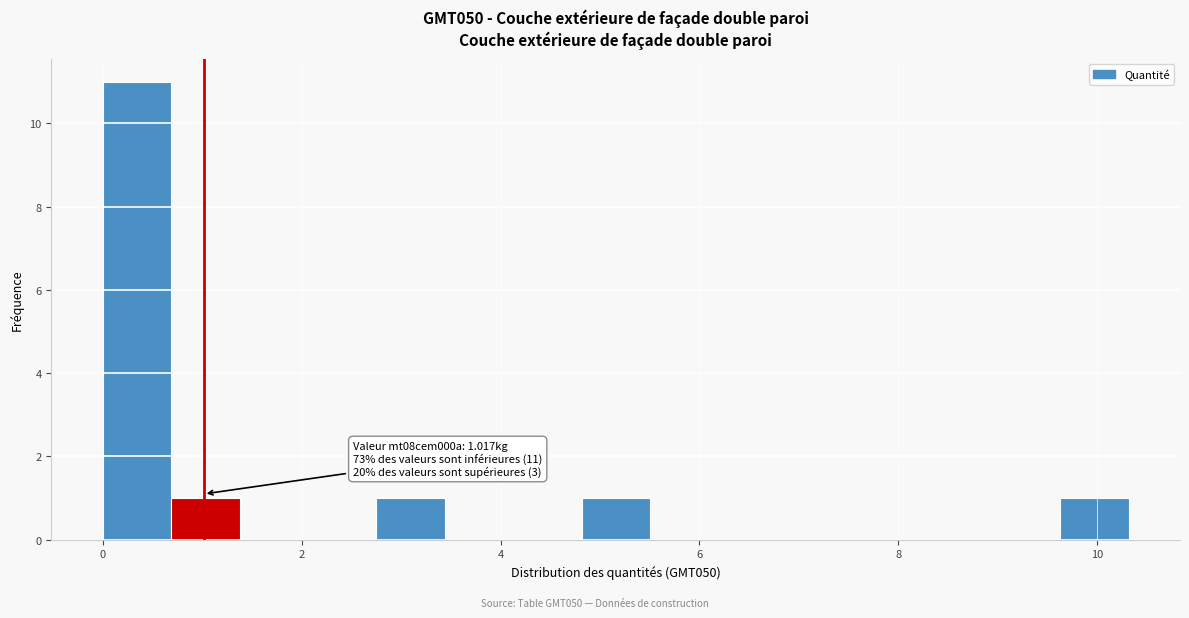

Around what value on the x-axis is the tallest bar? Give the approximate position of its centre, as read against the axis.

0.4